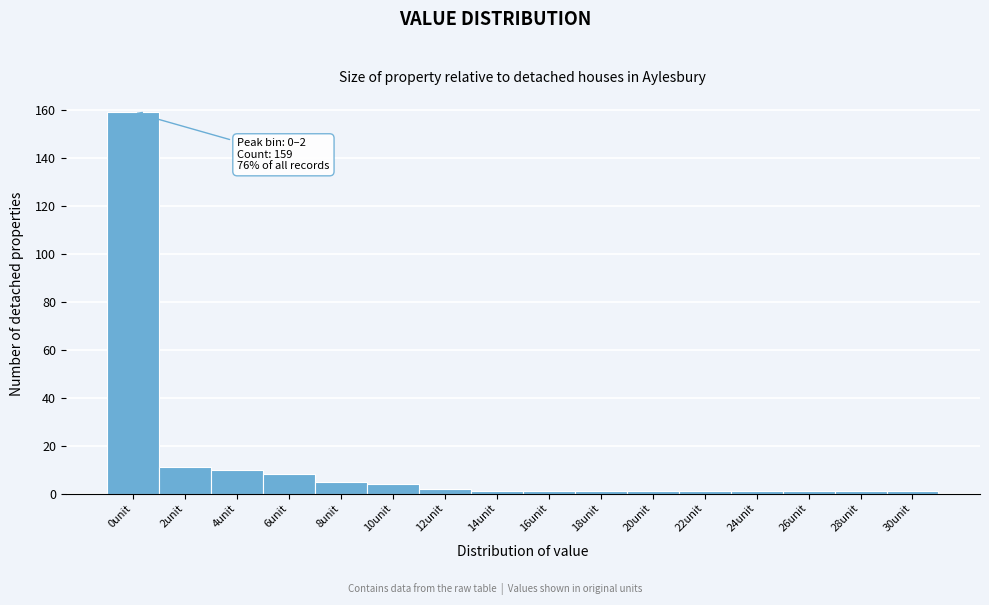

Reading left to right, list all the values displayed in this chart.

0unit=159	2unit=11	4unit=10	6unit=8	8unit=5	10unit=4	12unit=2	14unit=1	16unit=1	18unit=1	20unit=1	22unit=1	24unit=1	26unit=1	28unit=1	30unit=1